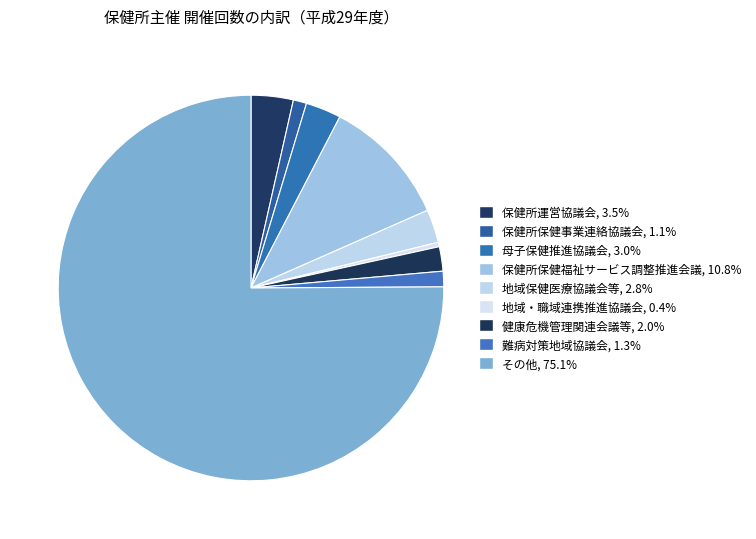

Is the sum of 地域保健医療協議会等 and 地域・職域連携推進協議会 greater than half?

No